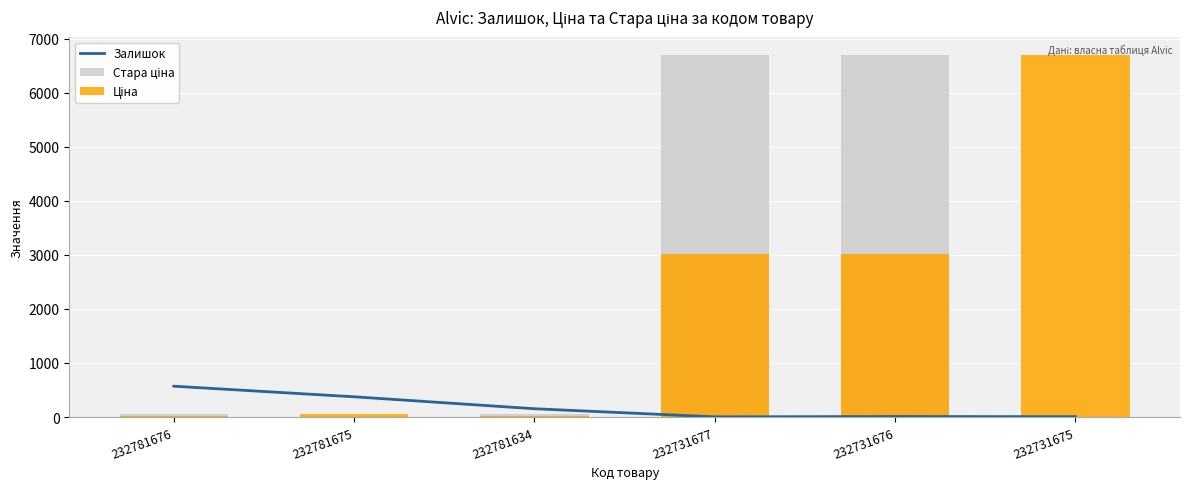

How many categories are shown in the chart?

6